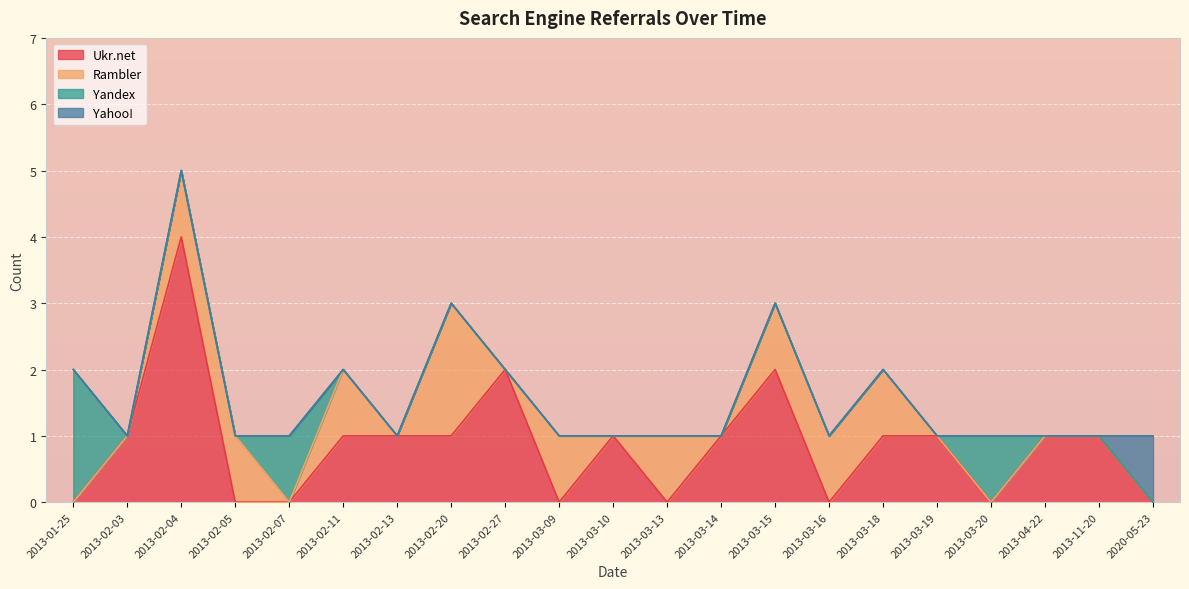

The value of Ukr.net at 2013-02-03 is 1. True or false?

True